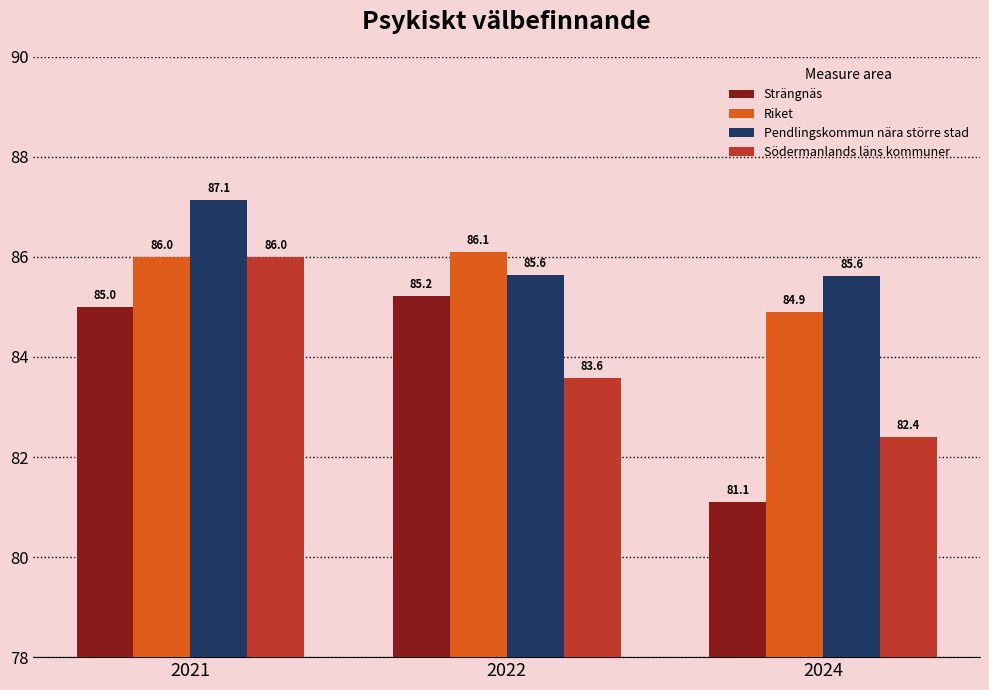

What is the highest value of the Strängnäs series?

85.2